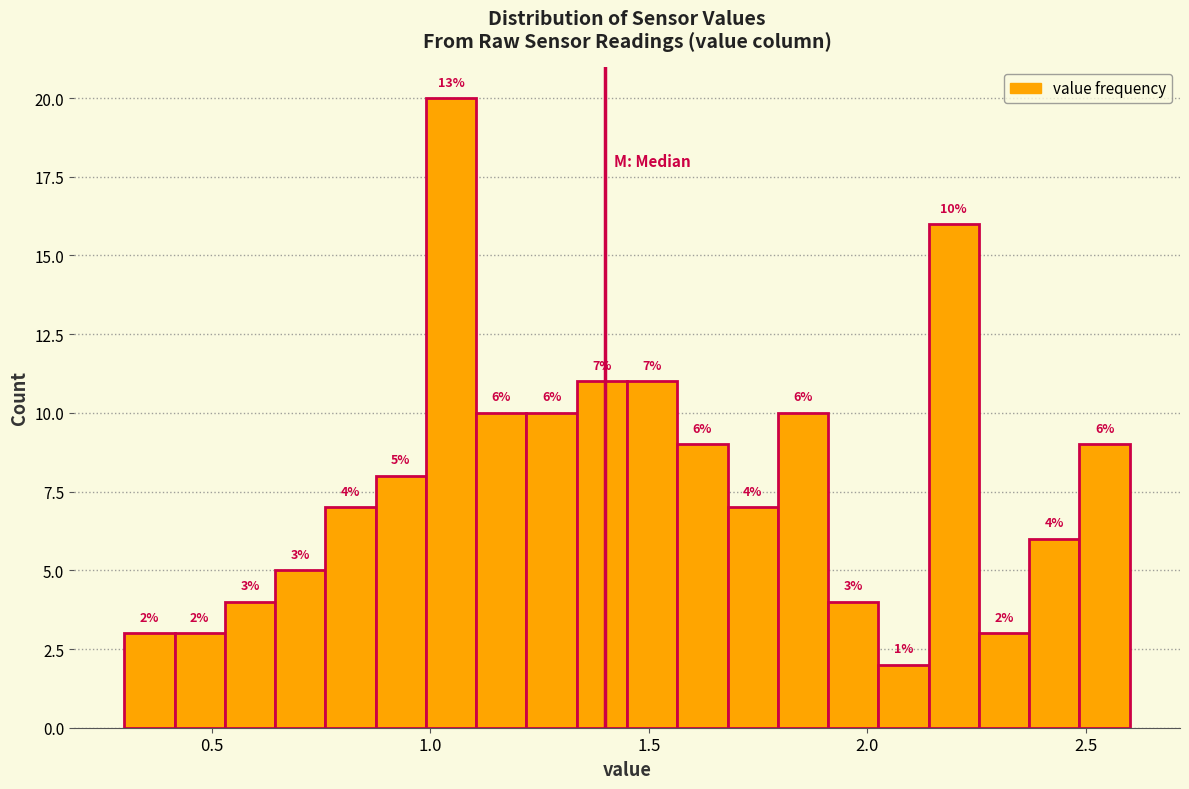

Around what value on the x-axis is the tallest bar? Give the approximate position of its centre, as read against the axis.

1.05